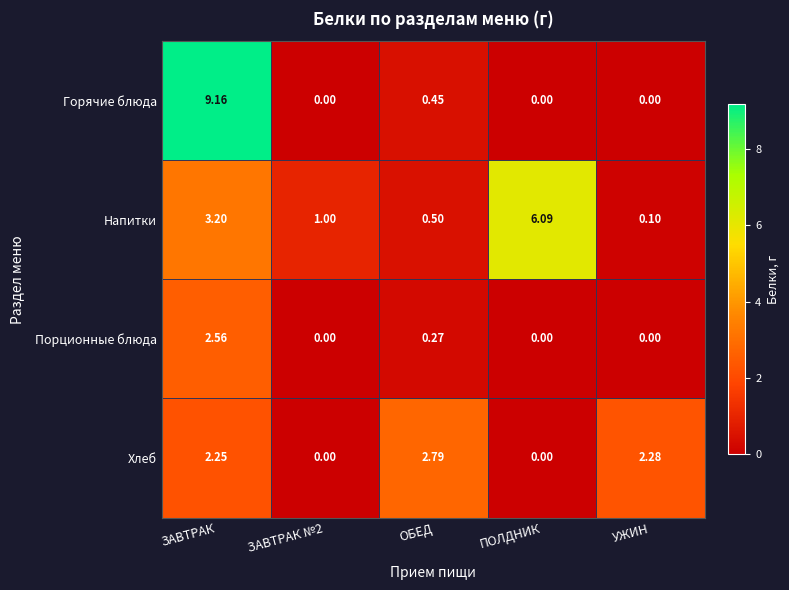

Which series has the widest spread of values?

Горячие блюда